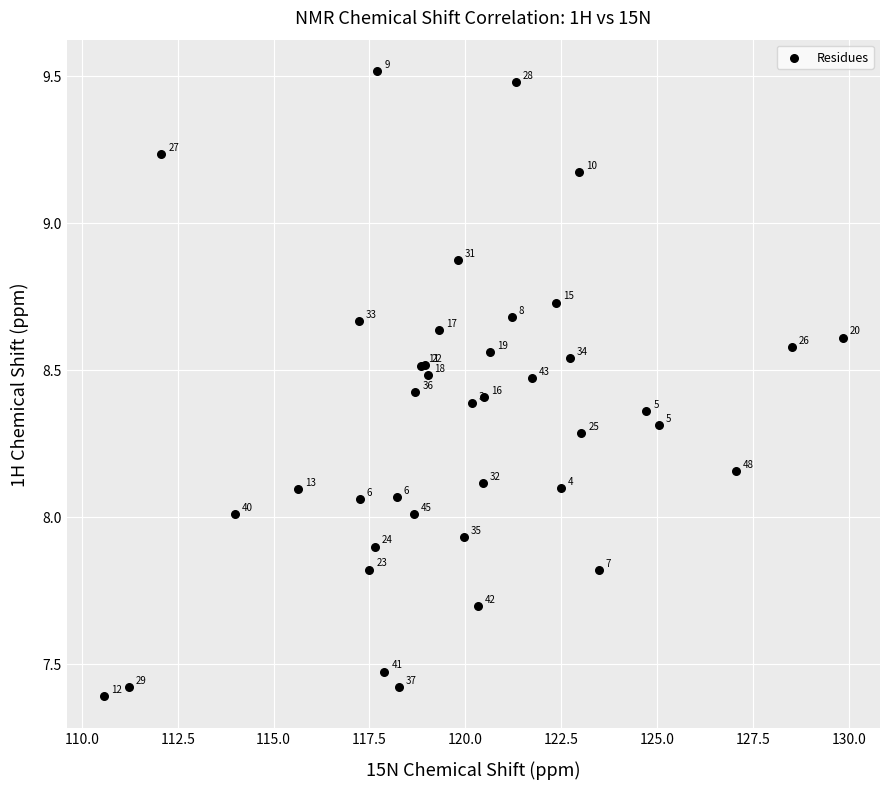

What Y value in the scatter plot is closest to 8?

8.0